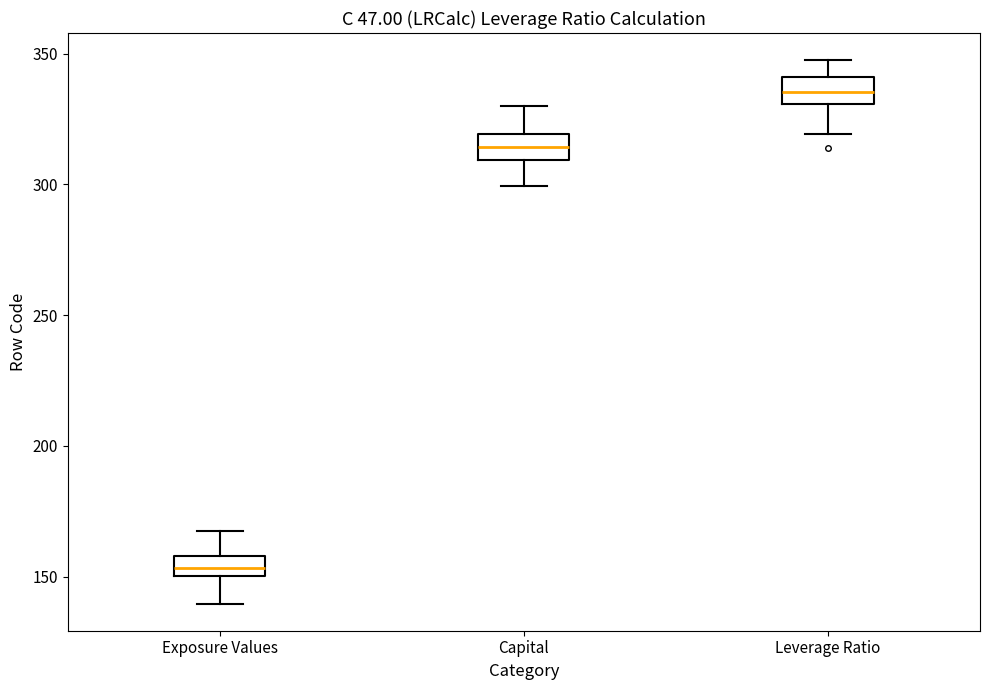

Reading left to right, transcribe this box plot: for each box, give where its median line is, the range the box spans, and where its two whiskers end, as read against the y-axis. The values are not printed on the chart, so give them approximately, as read against the axis.

Exposure Values: median 155, box 150 to 160, whiskers 140 to 170
Capital: median 315, box 310 to 320, whiskers 300 to 330
Leverage Ratio: median 335, box 330 to 340, whiskers 320 to 350